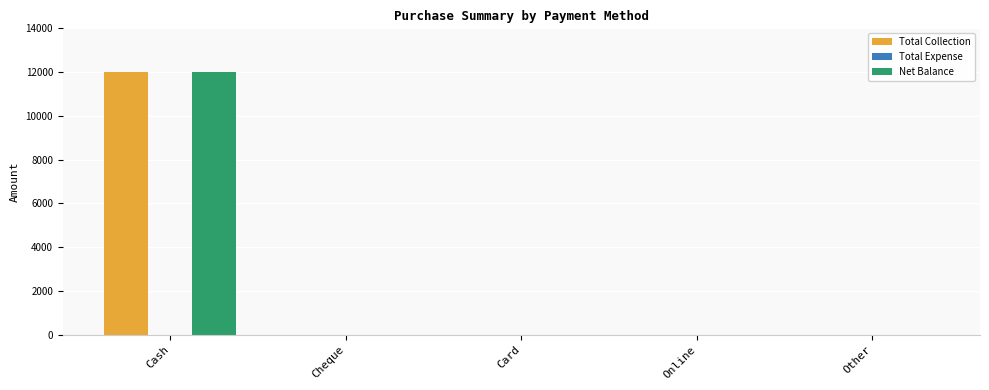

Reading right to left, extract all data points from this chart.

Total Collection: Other=0	Online=0	Card=0	Cheque=0	Cash=12000
Net Balance: Other=0	Online=0	Card=0	Cheque=0	Cash=12000